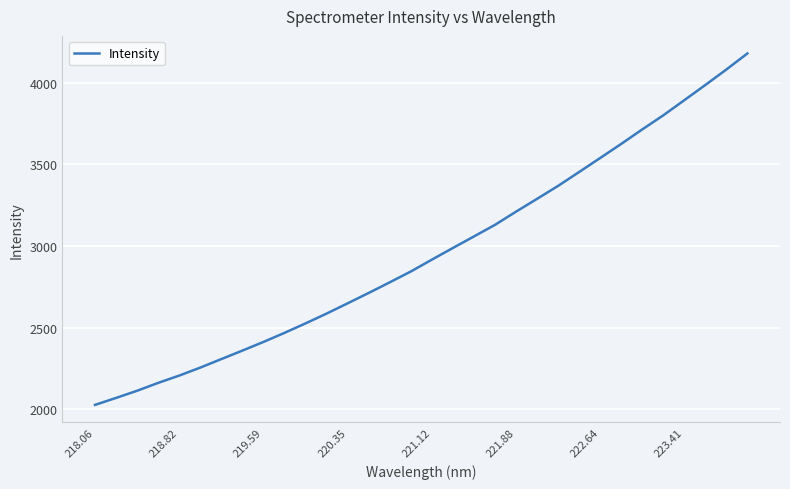

What is the difference between the maximum and minimum values?

2154.4